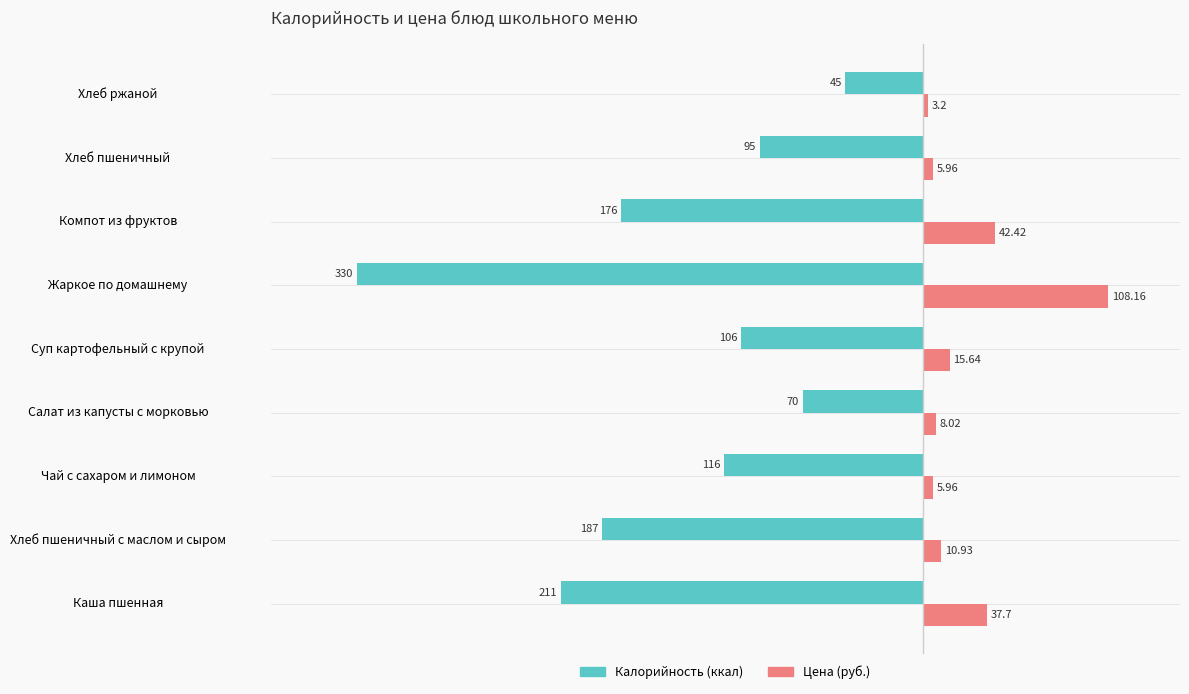

Which label corresponds to the largest value in the chart?

Жаркое по домашнему